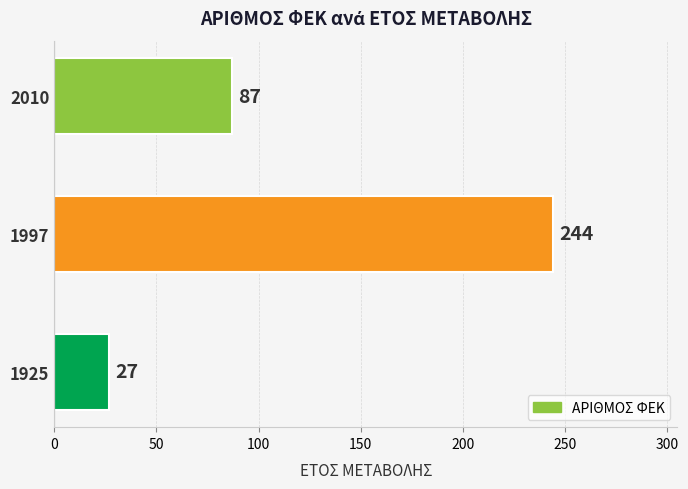

What is the difference between the values at 1997 and 1925?

217